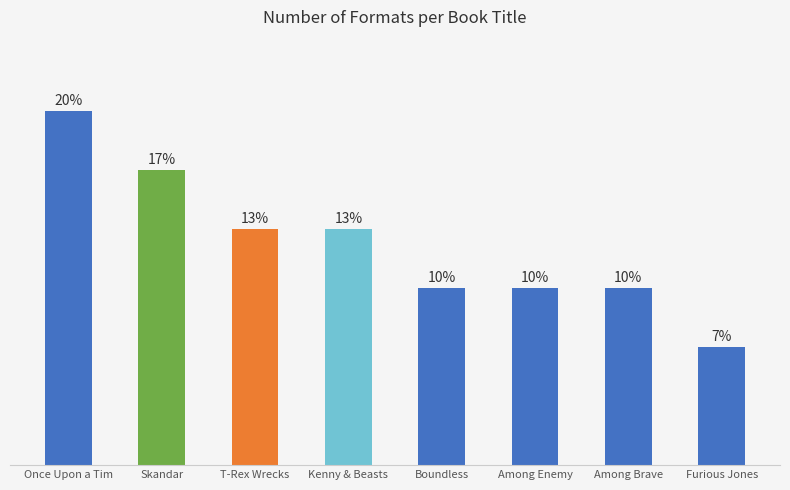

Are the bars horizontal?

No